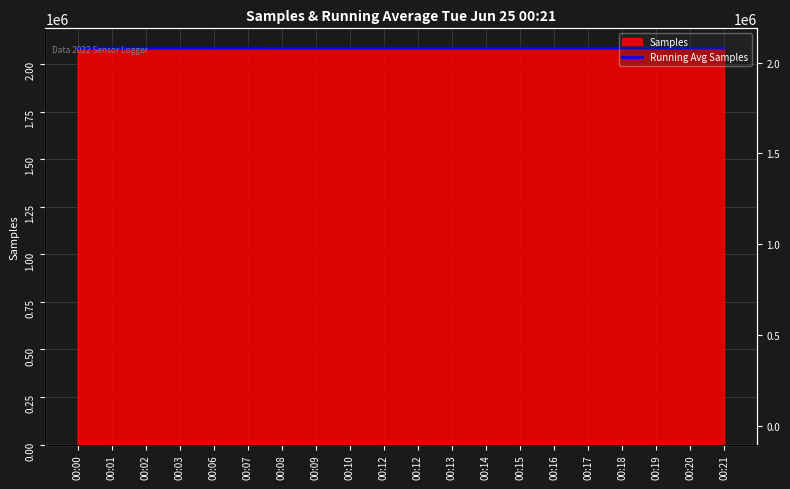

What is the sum of all values?

41692932.9